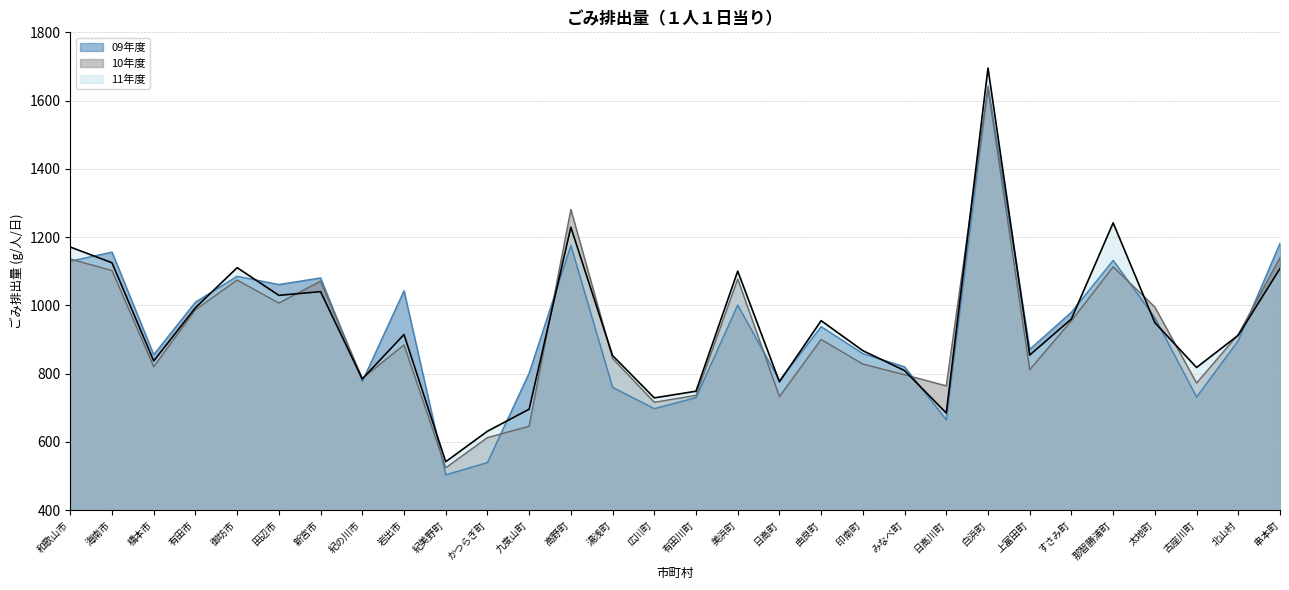

True or false: 11年度 has more than 2 points higher than both neighbors.

True